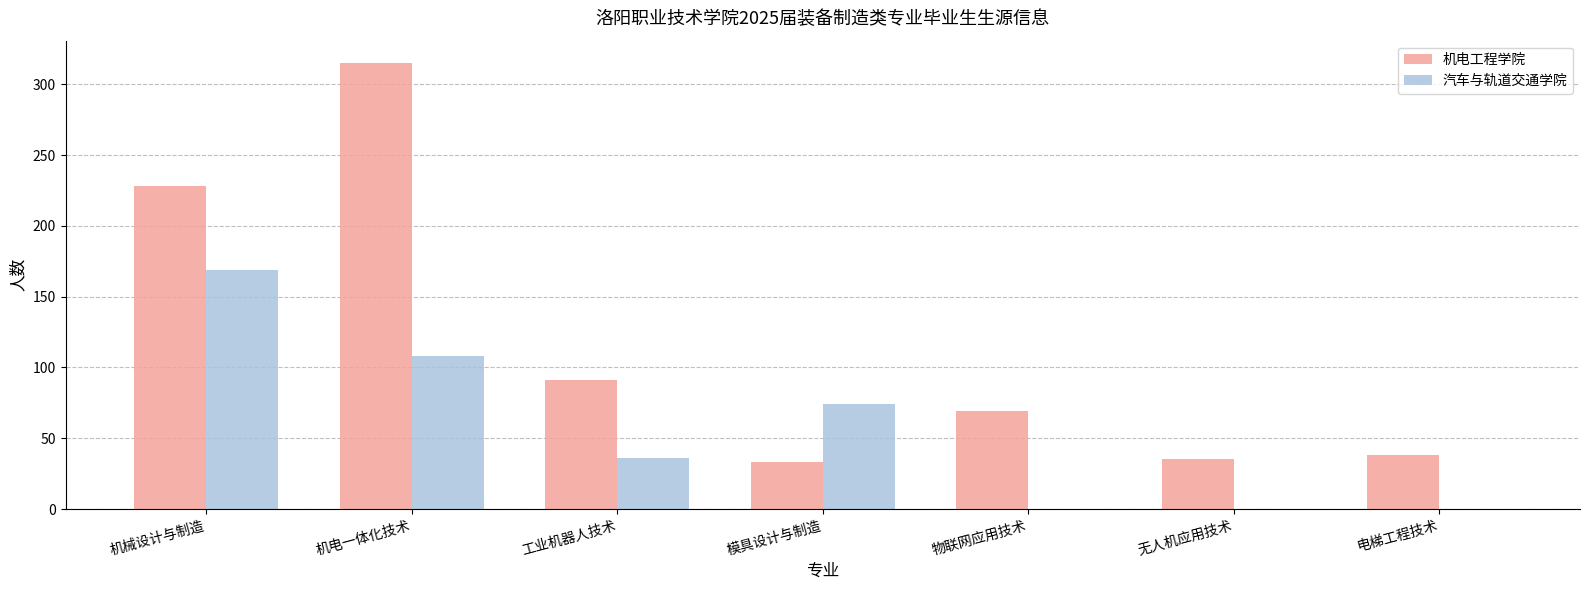

At which label is 汽车与轨道交通学院 closest to 84?

模具设计与制造